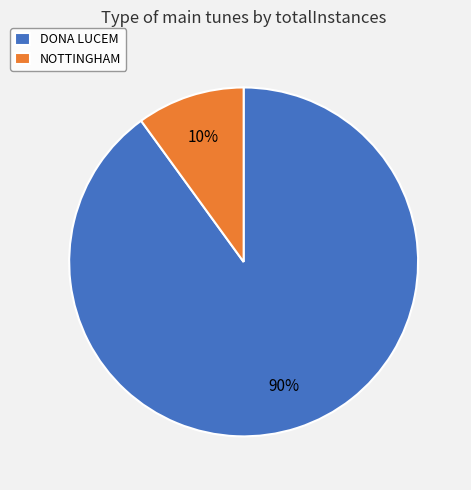

Which has a higher value, DONA LUCEM or NOTTINGHAM?

DONA LUCEM